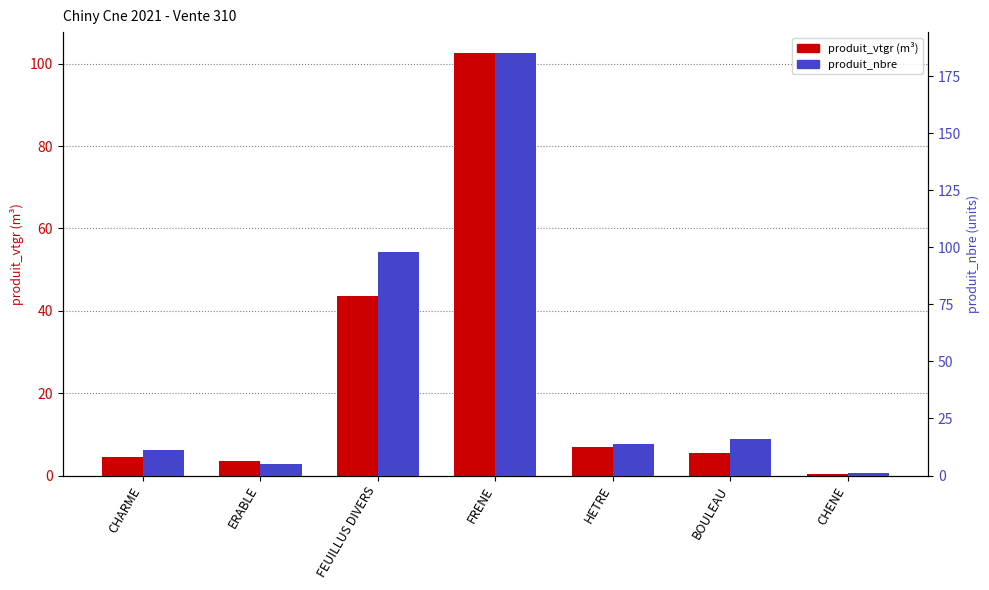

List the series in order of their overall mean, highest first.

produit_nbre, produit_vtgr (m³)